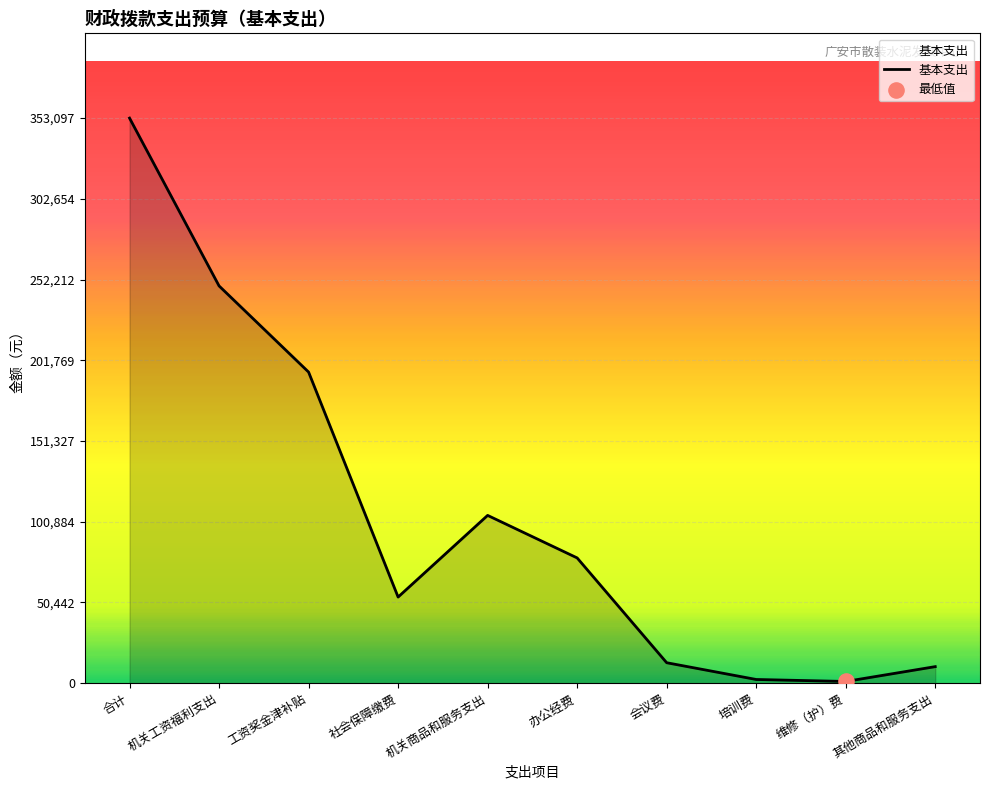

What is the change in value from 合计 to 工资奖金津补贴?

-158685